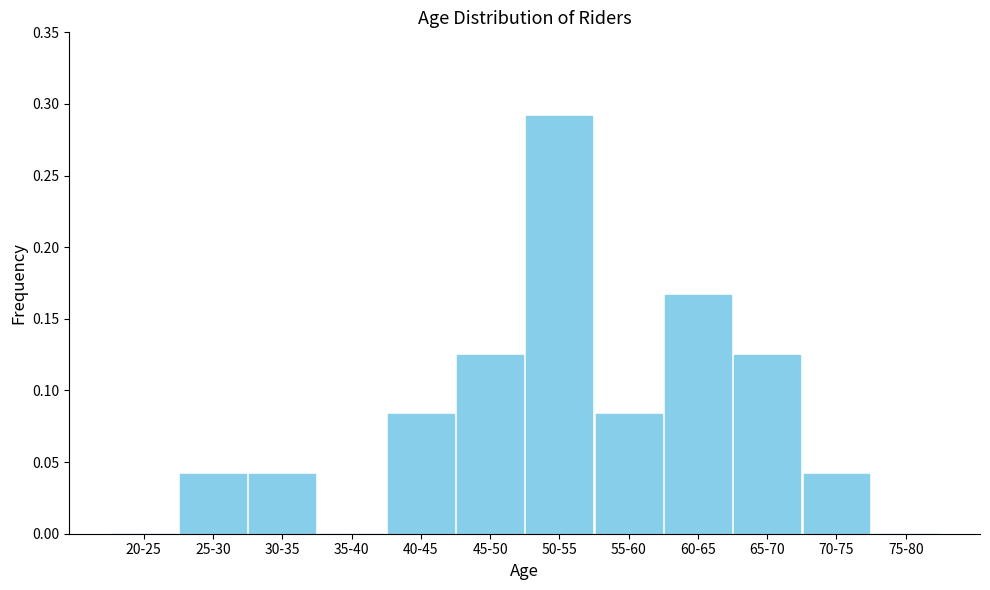

True or false: the data shows 0.0 at 70-75.

True